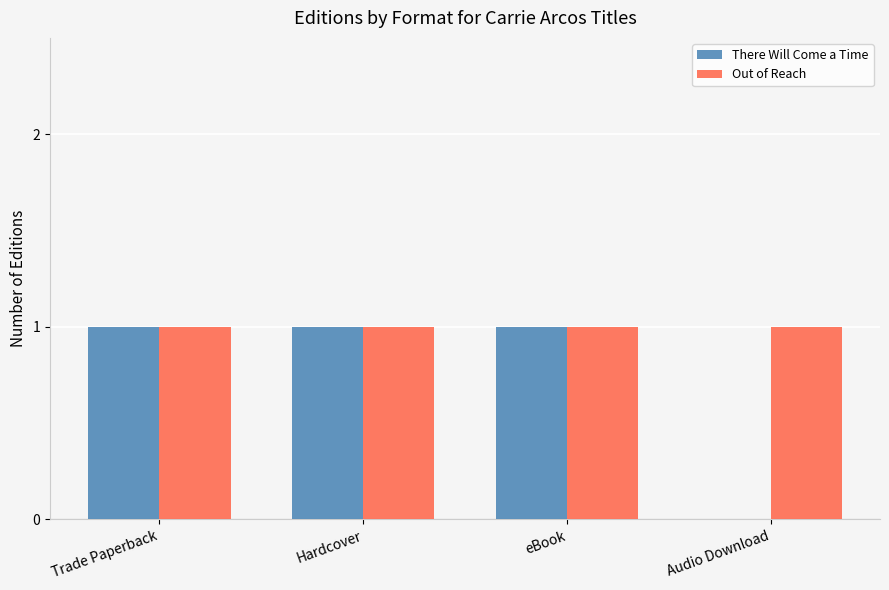

The value of Out of Reach at Trade Paperback is 1. True or false?

True